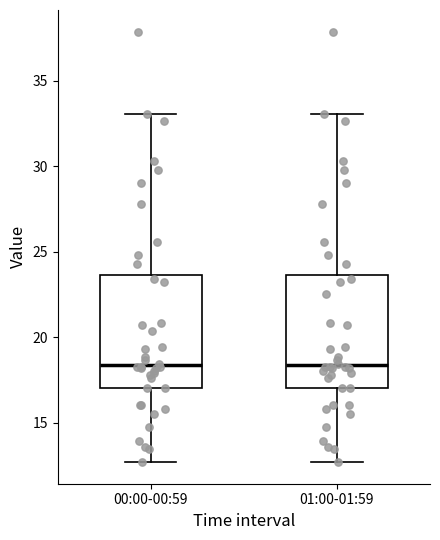

Where does the lower whisker of the box for 00:00-00:59 end on the y-axis? The values are not printed on the chart, so give them approximately, as read against the axis.

12.5